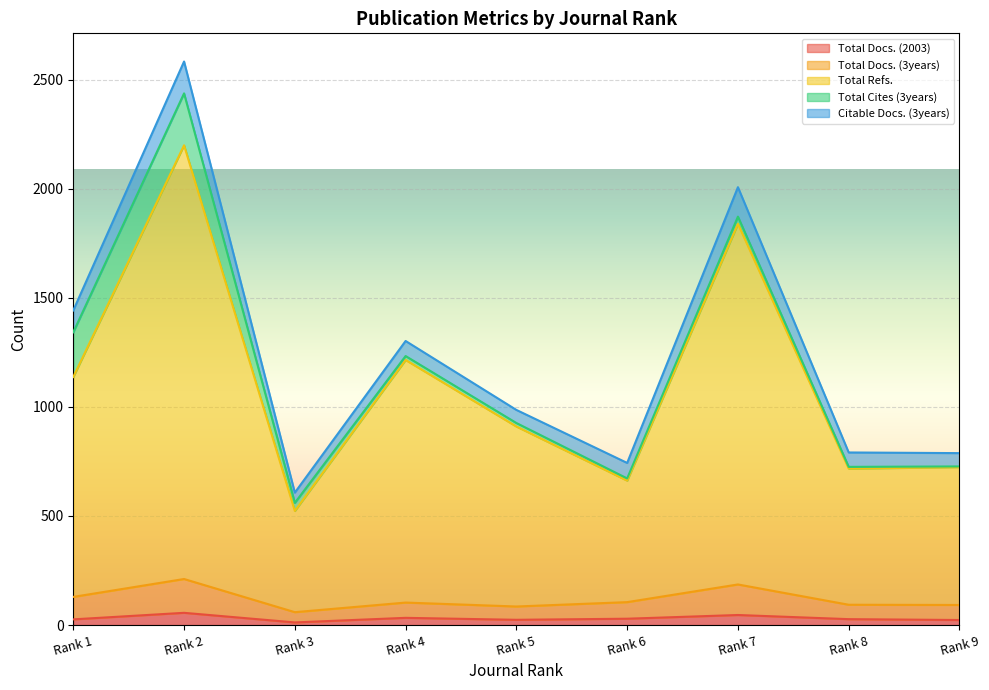

The Total Docs. (2003) series shows 23 at Rank 9. True or false?

True